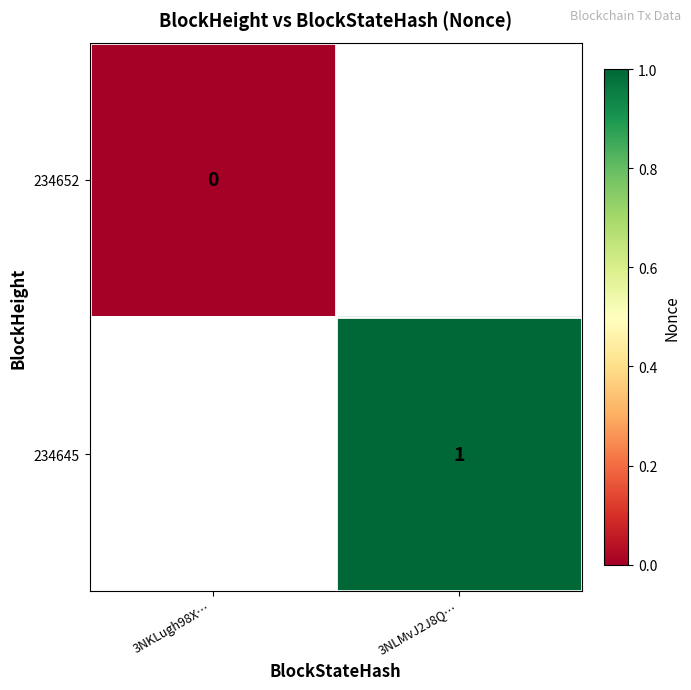

How many values in 234645 are above zero?

1